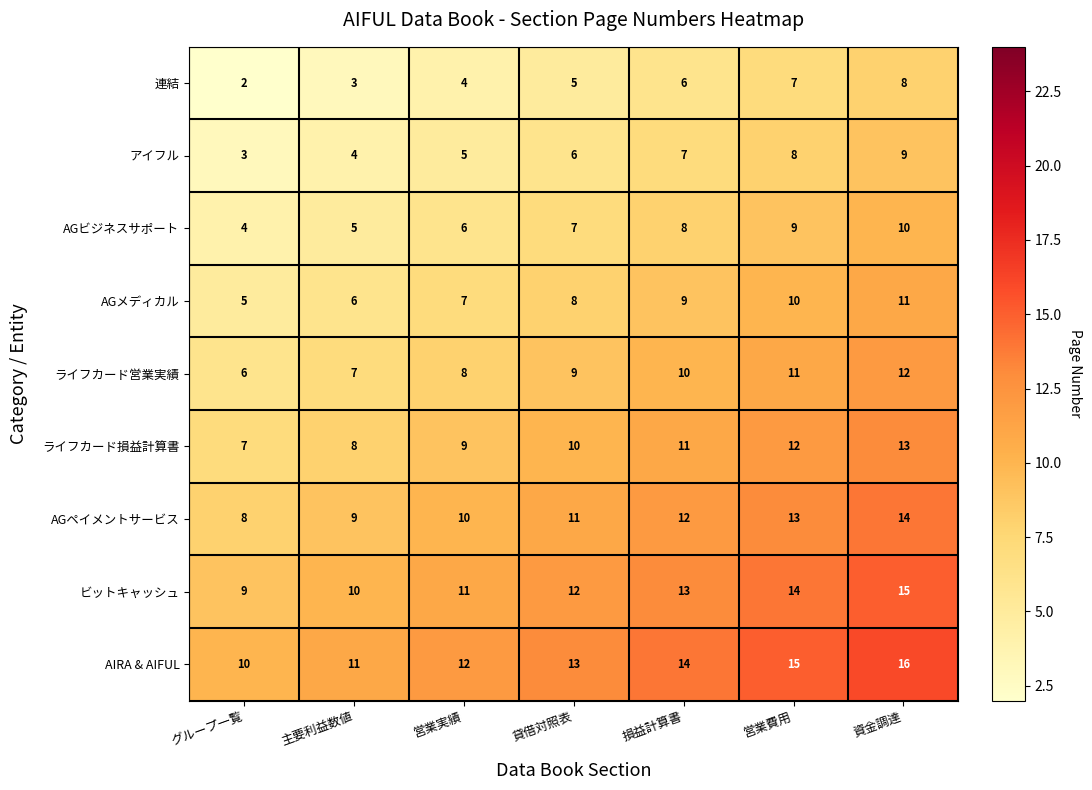

The ライフカード損益計算書 series shows 4 at 資金調達. True or false?

False